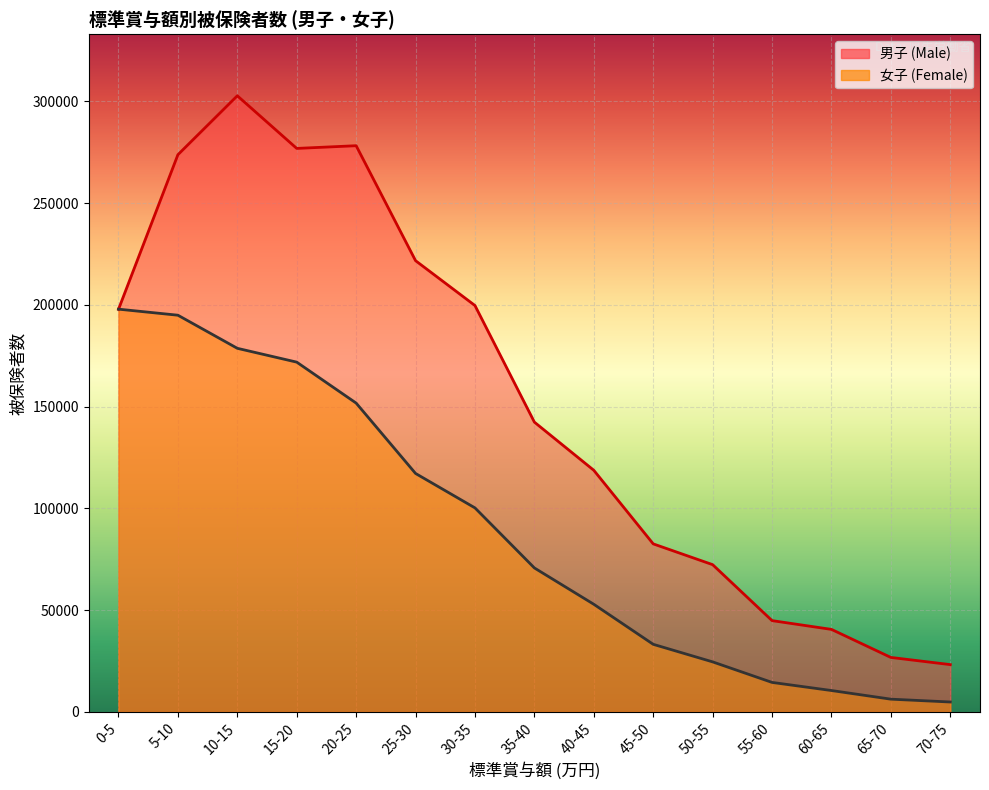

Does the chart display data point markers on the line(s)?

No